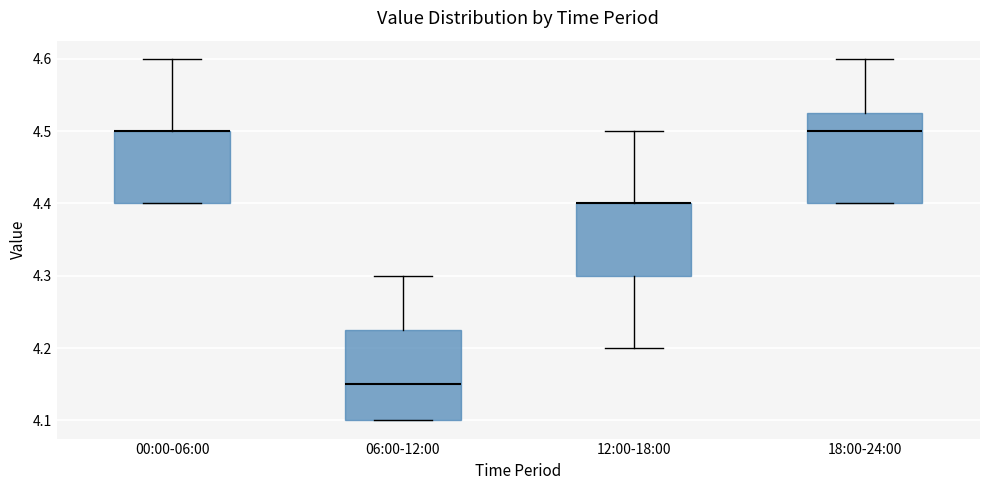

Reading left to right, read every box against the y-axis: the position of its median line, the range the box covers, and the ends of its whiskers. The values are not printed on the chart, so give them approximately, as read against the axis.

00:00-06:00: median 4.50 (drawn on the box's upper edge), box 4.40 to 4.50, whiskers 4.40 to 4.60
06:00-12:00: median 4.15, box 4.10 to 4.23, whiskers 4.10 to 4.30
12:00-18:00: median 4.40 (drawn on the box's upper edge), box 4.30 to 4.40, whiskers 4.20 to 4.50
18:00-24:00: median 4.50, box 4.40 to 4.53, whiskers 4.40 to 4.60